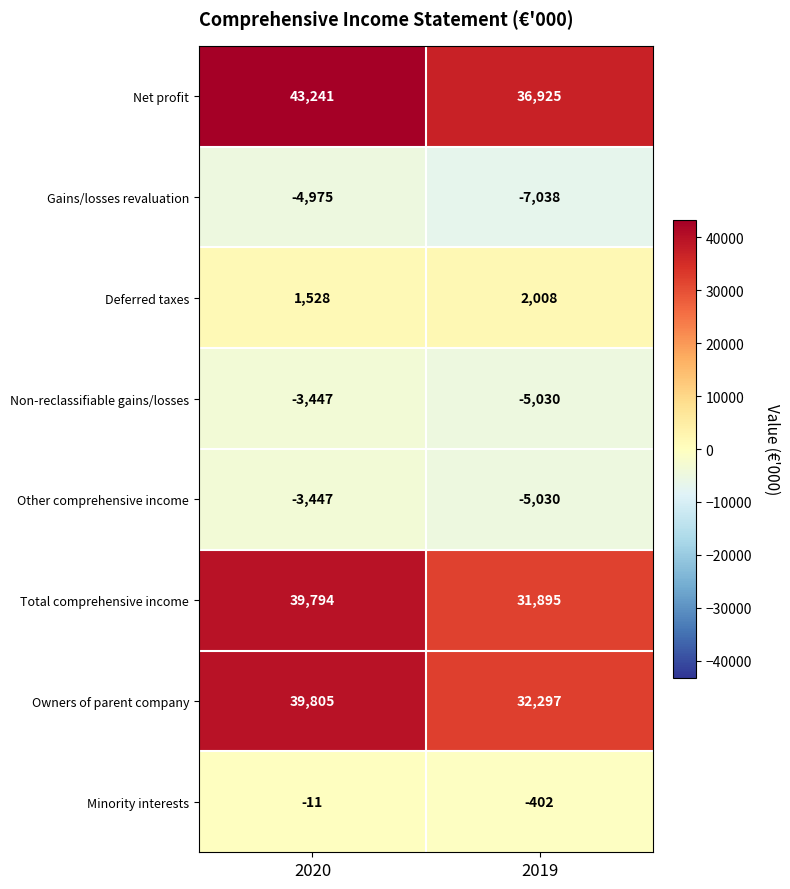

The Net profit series shows 58248 at 2020. True or false?

False